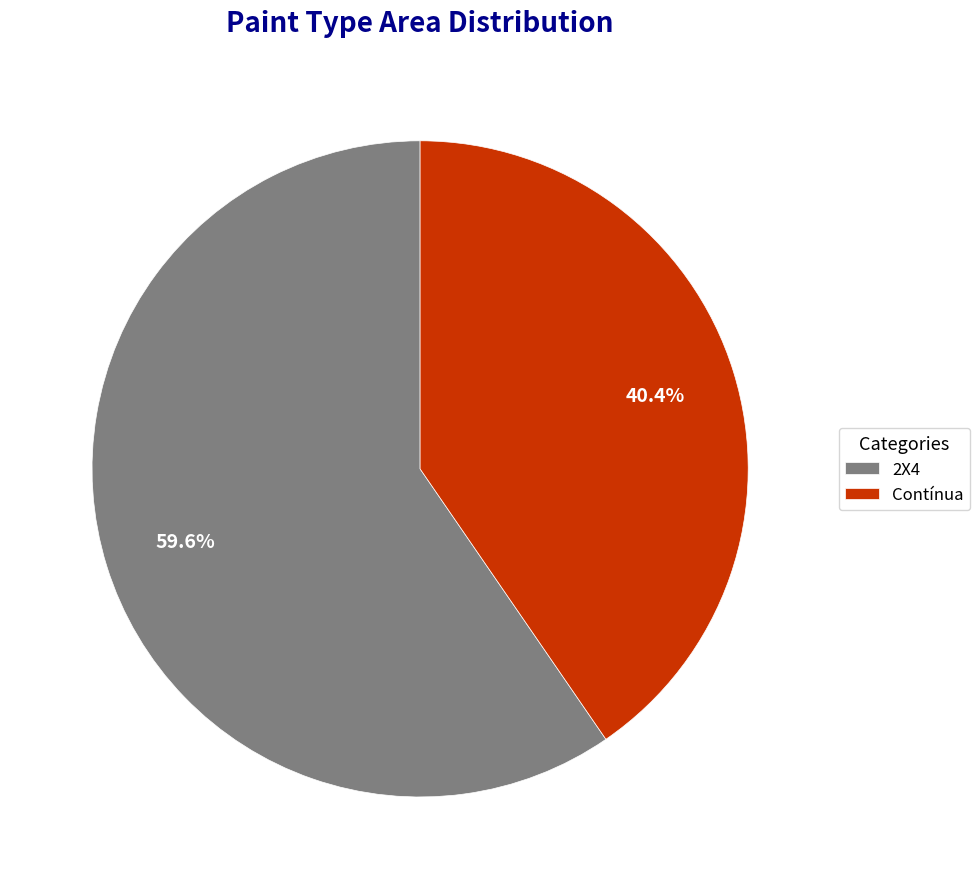

Does 2X4 account for over 50% of the chart?

Yes